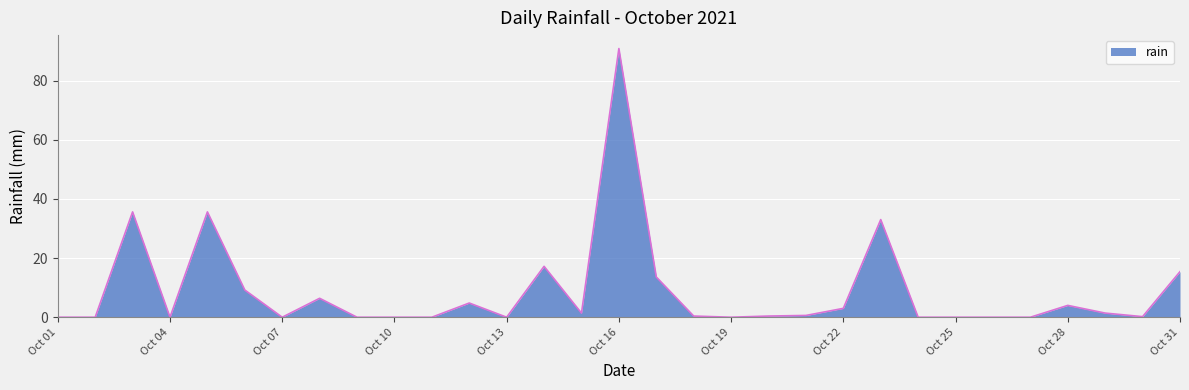

What is the greatest value displayed?

90.8